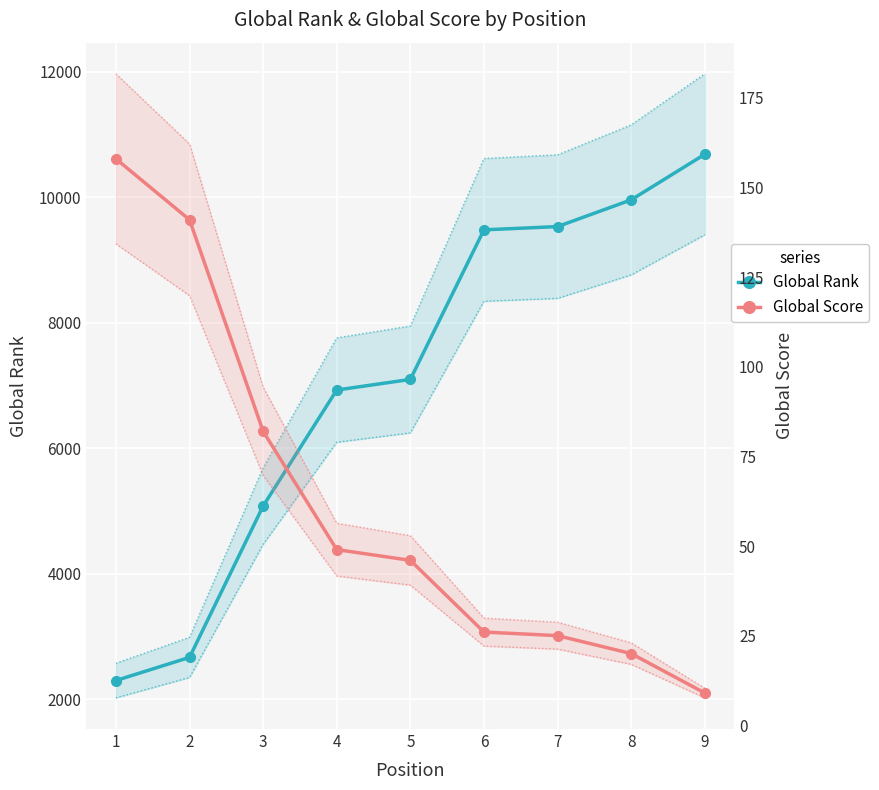

At which category does the chart reach its minimum across all series?

9